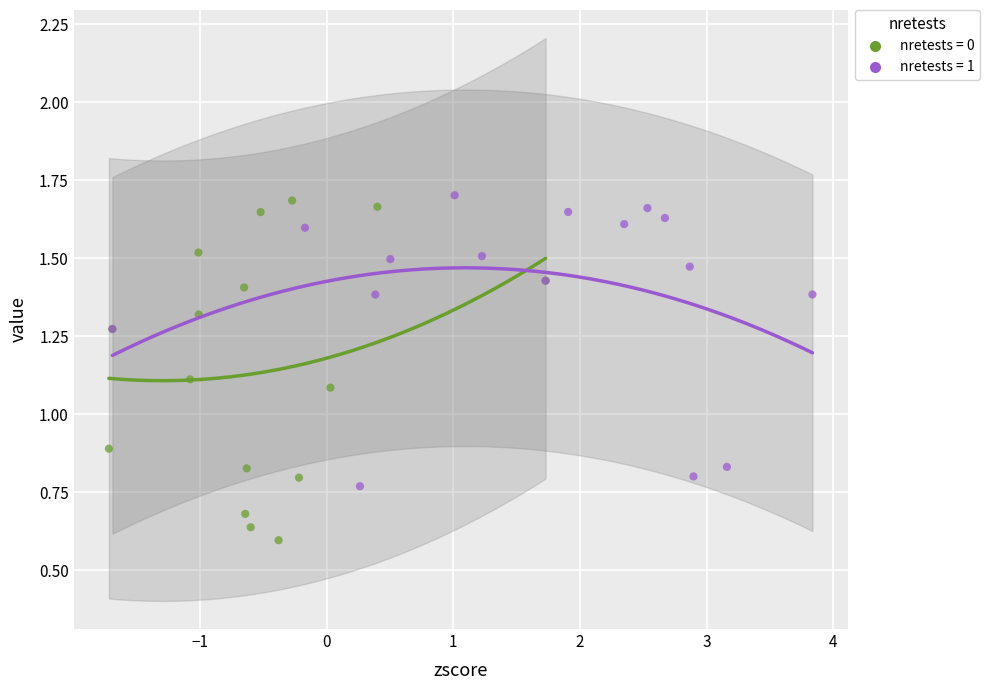

Which series contains the highest Y value?

nretests = 1